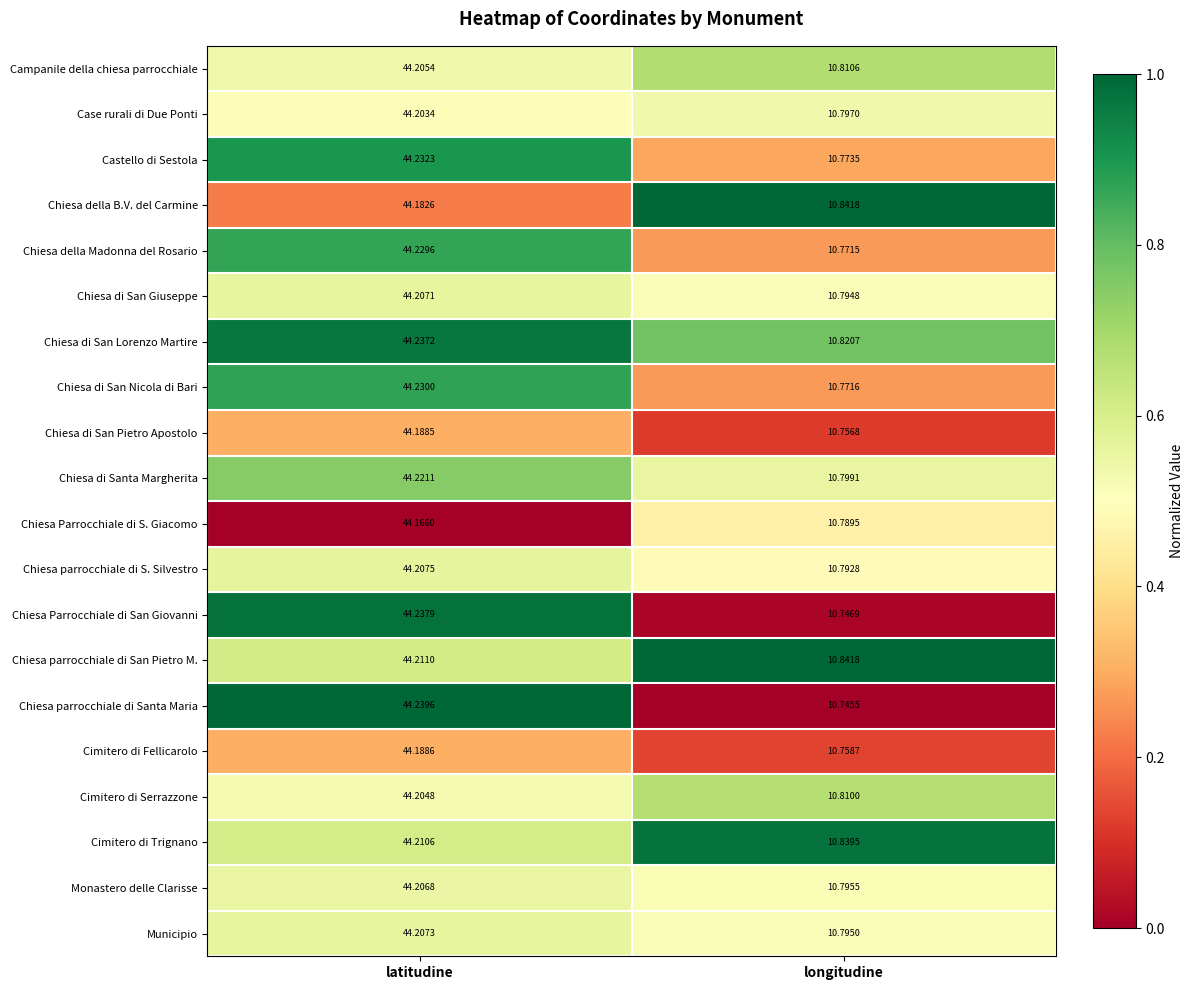

Which series has the largest total across all categories?

Chiesa di San Lorenzo Martire